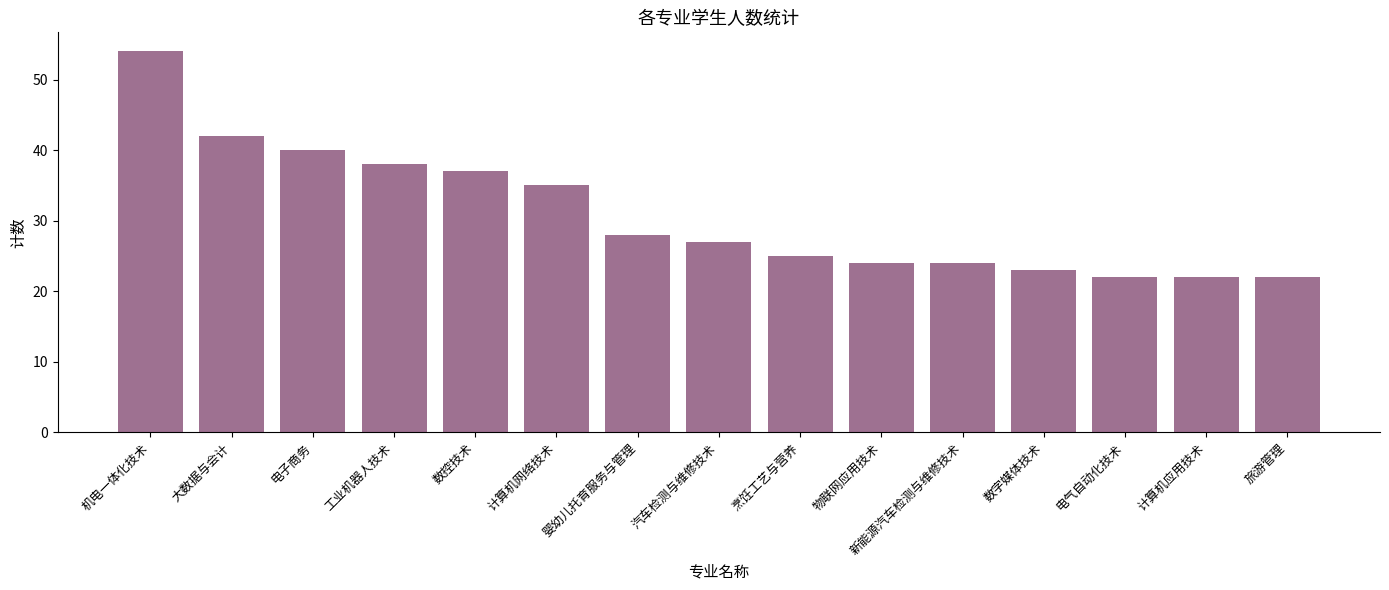

Which category has the highest value across all series?

机电一体化技术